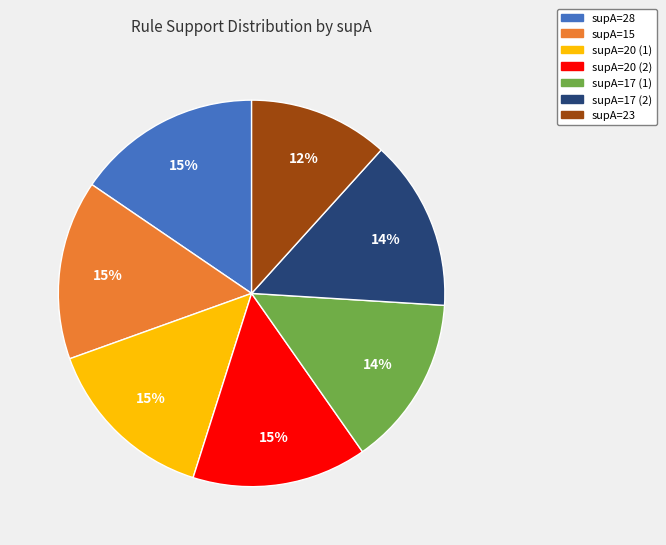

Is there any slice that represents more than half of the pie?

No